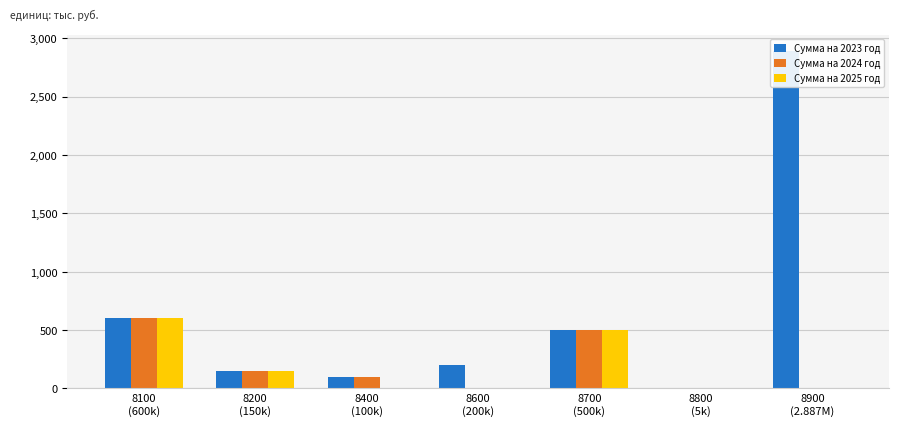

Is the value of Сумма на 2025 год at 8900
(2.887M) greater than the value of Сумма на 2024 год at 8600
(200k)?

No